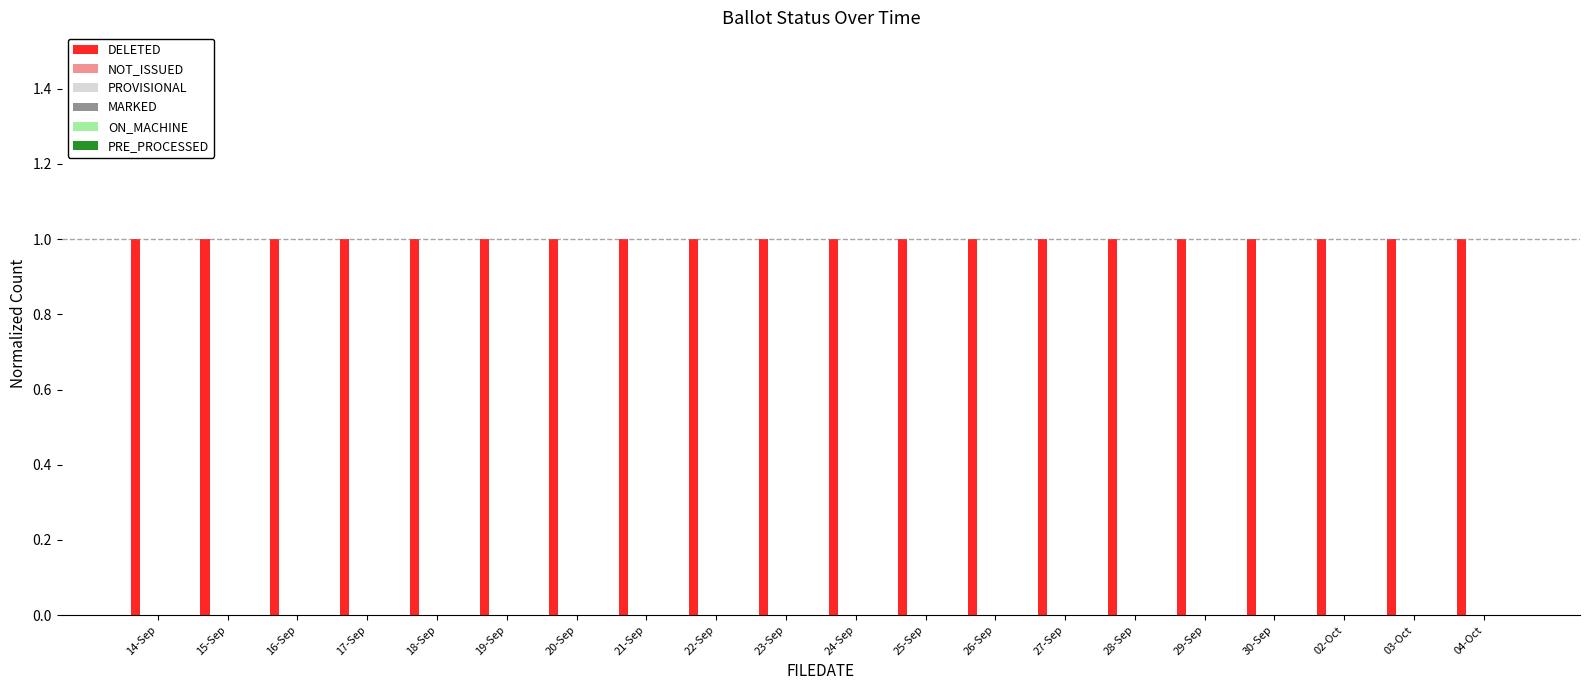

Between 04-Oct and 16-Sep, which is larger?

04-Oct